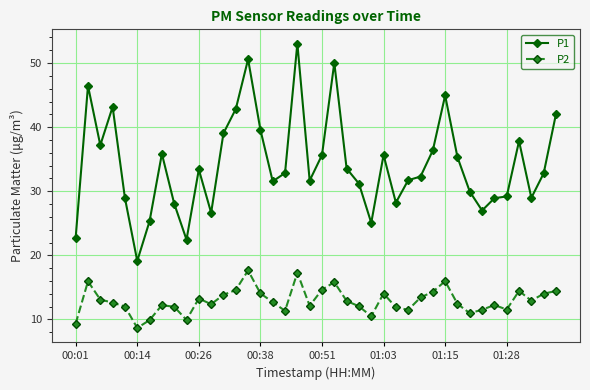

What is the value of the P2 point at the 8th from the left?

12.2